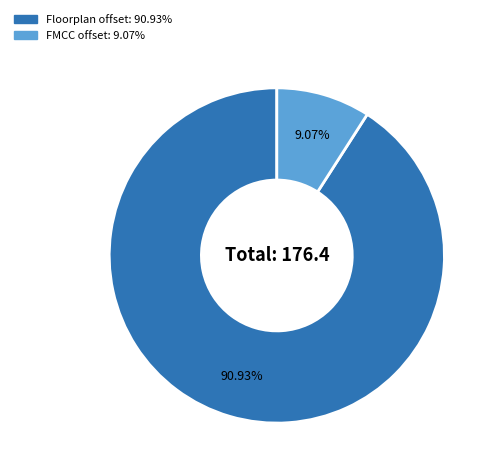

Is there any slice that represents more than half of the pie?

Yes